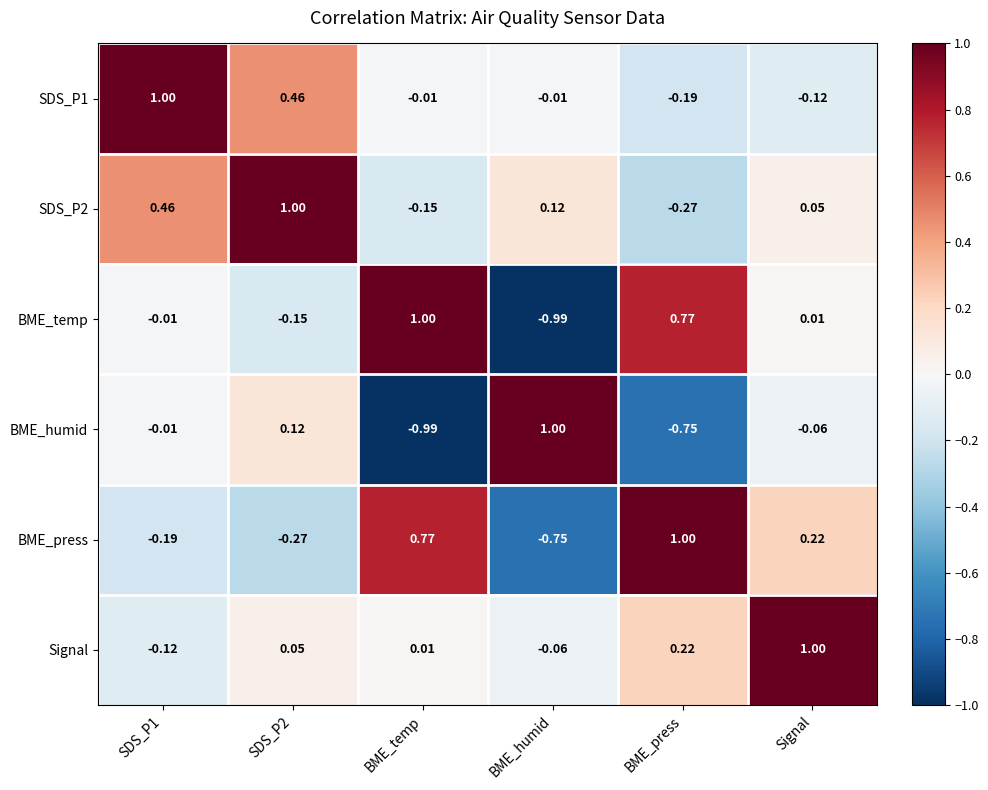

Which category has the lowest value in the SDS_P2 series?

BME_press